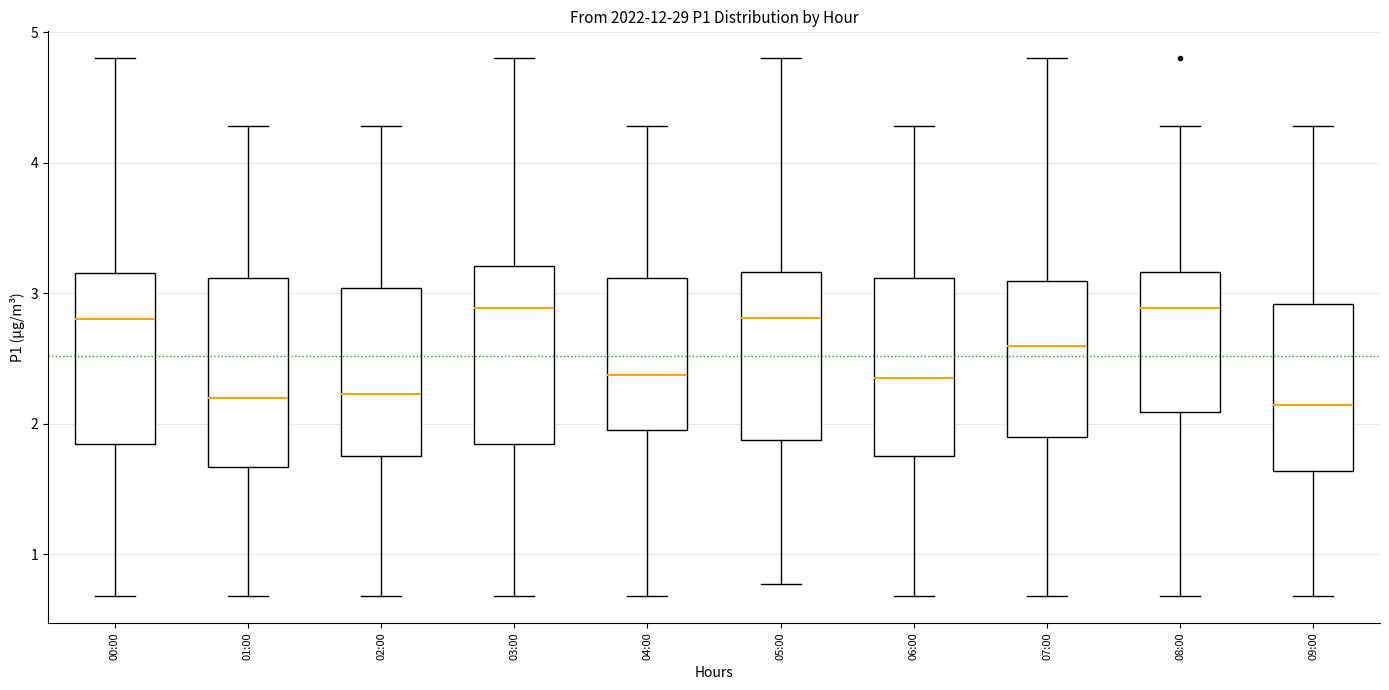

Reading left to right, transcribe this box plot: for each box, give where its median line is, the range the box spans, and where its two whiskers end, as read against the y-axis. The values are not printed on the chart, so give them approximately, as read against the axis.

00:00: median 2.8, box 1.8 to 3.2, whiskers 0.7 to 4.8
01:00: median 2.2, box 1.7 to 3.1, whiskers 0.7 to 4.3
02:00: median 2.2, box 1.8 to 3.0, whiskers 0.7 to 4.3
03:00: median 2.9, box 1.8 to 3.2, whiskers 0.7 to 4.8
04:00: median 2.4, box 2.0 to 3.1, whiskers 0.7 to 4.3
05:00: median 2.8, box 1.9 to 3.2, whiskers 0.8 to 4.8
06:00: median 2.4, box 1.8 to 3.1, whiskers 0.7 to 4.3
07:00: median 2.6, box 1.9 to 3.1, whiskers 0.7 to 4.8
08:00: median 2.9, box 2.1 to 3.2, whiskers 0.7 to 4.3
09:00: median 2.1, box 1.6 to 2.9, whiskers 0.7 to 4.3